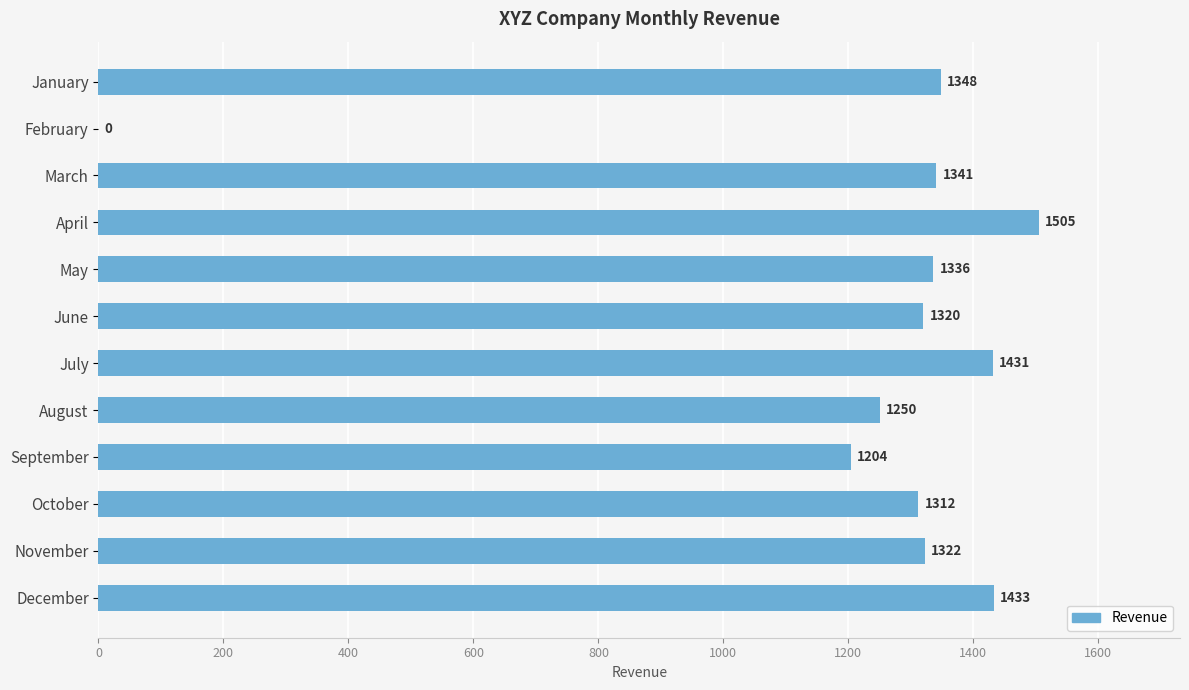

How many distinct data groups are displayed?

1